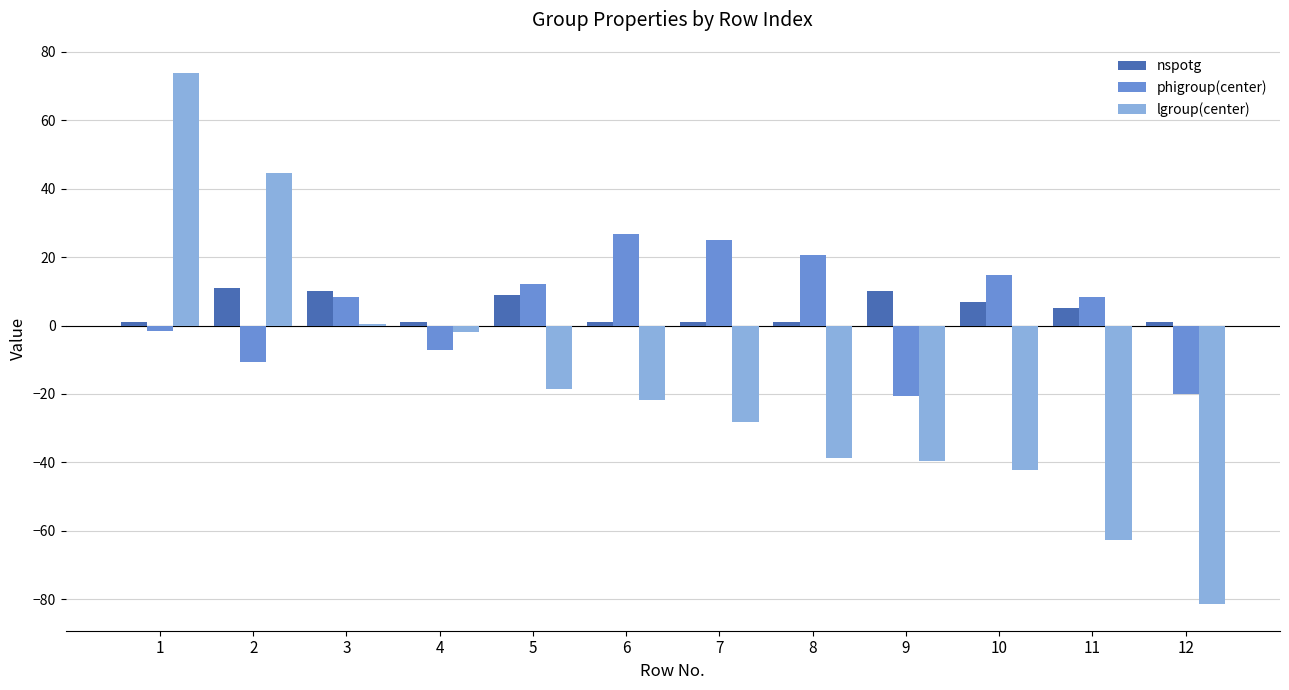

True or false: phigroup(center) has a value of -13.2 at 12.

False